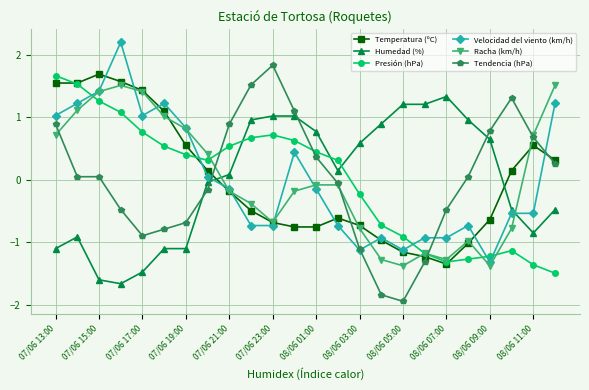

What is the difference between the second highest and minimum values in the Presión (hPa) series?

3.0